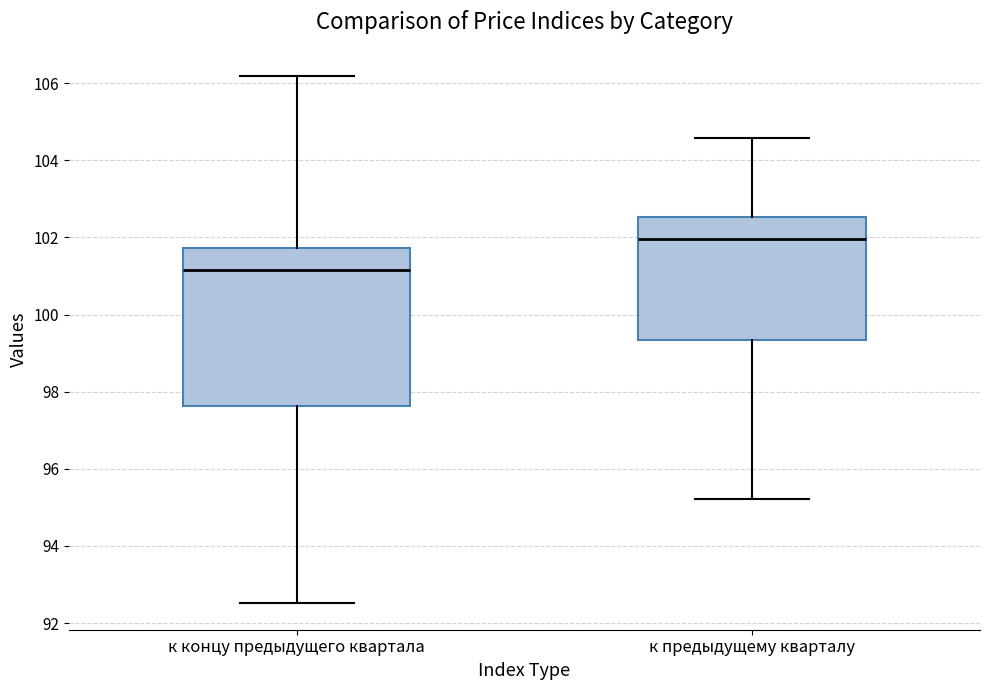

Reading left to right, transcribe this box plot: for each box, give where its median line is, the range the box spans, and where its two whiskers end, as read against the y-axis. The values are not printed on the chart, so give them approximately, as read against the axis.

к концу предыдущего квартала: median 101.2, box 97.6 to 101.8, whiskers 92.6 to 106.2
к предыдущему кварталу: median 102.0, box 99.4 to 102.6, whiskers 95.2 to 104.6